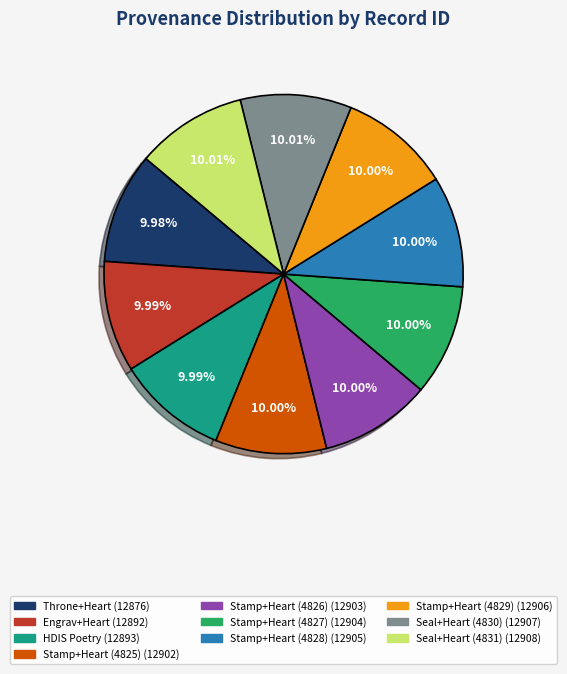

Does any single category account for the majority?

No